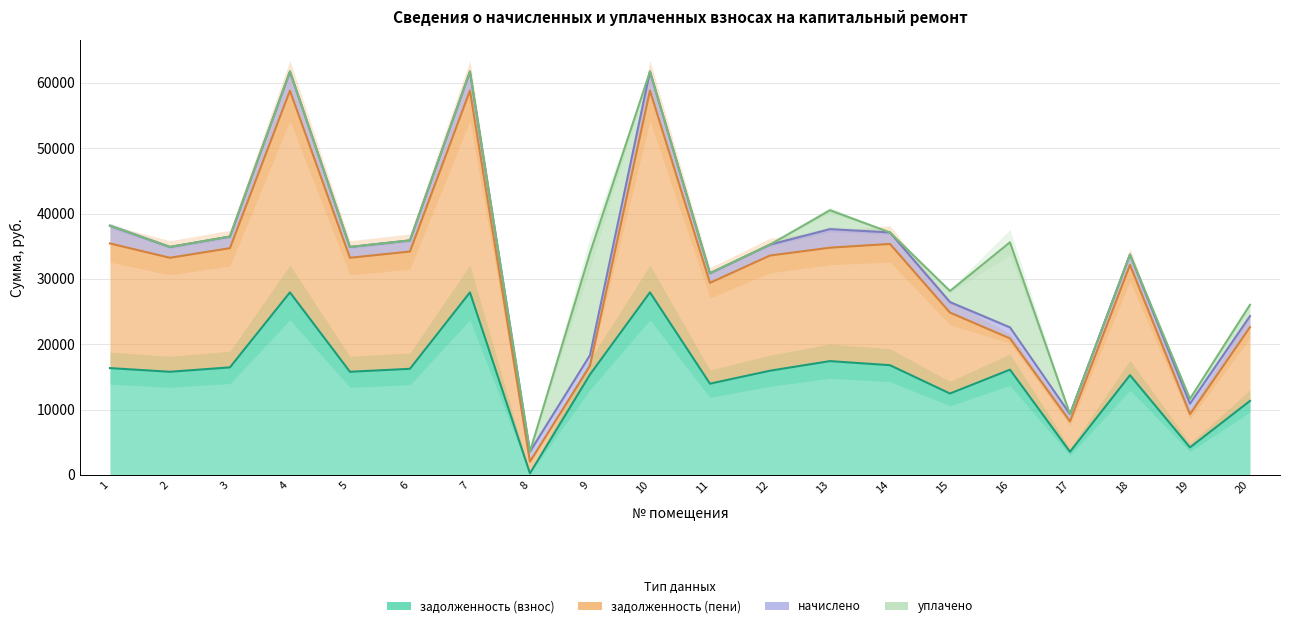

What is the value of the начислено point at the 17th from the left?

1109.0